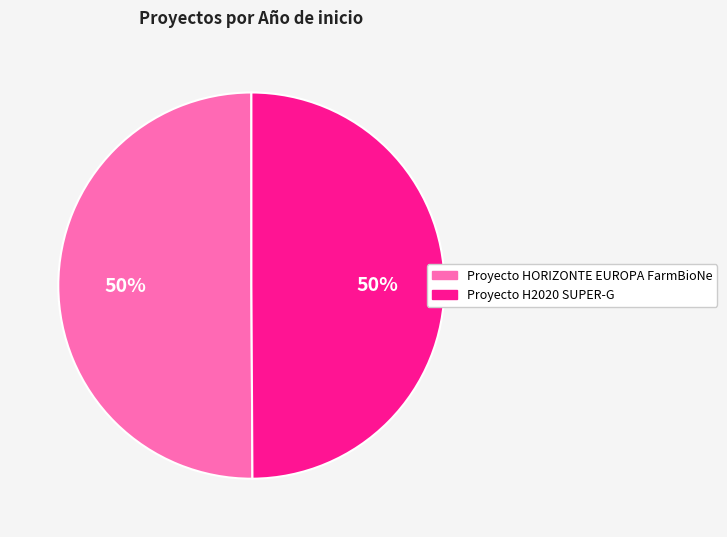

To the nearest percent, what is the combined percentage of Proyecto HORIZONTE EUROPA FarmBioNe and Proyecto H2020 SUPER-G?

100%